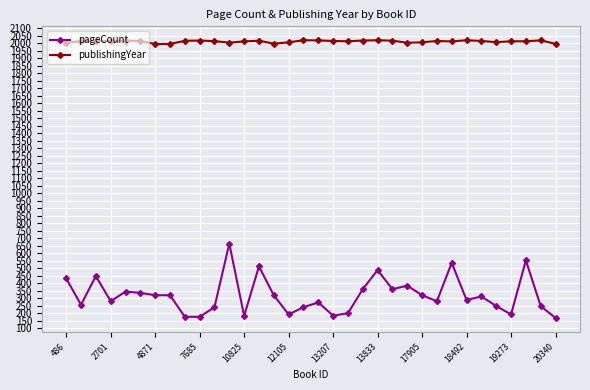

How many lines are shown in the chart?

2